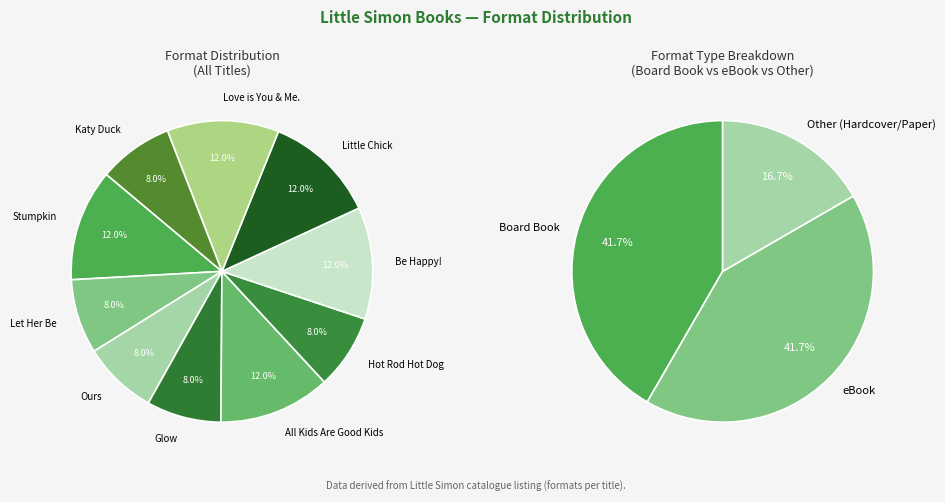

To the nearest percent, what is the difference between the largest and smallest slice percentages?

4%